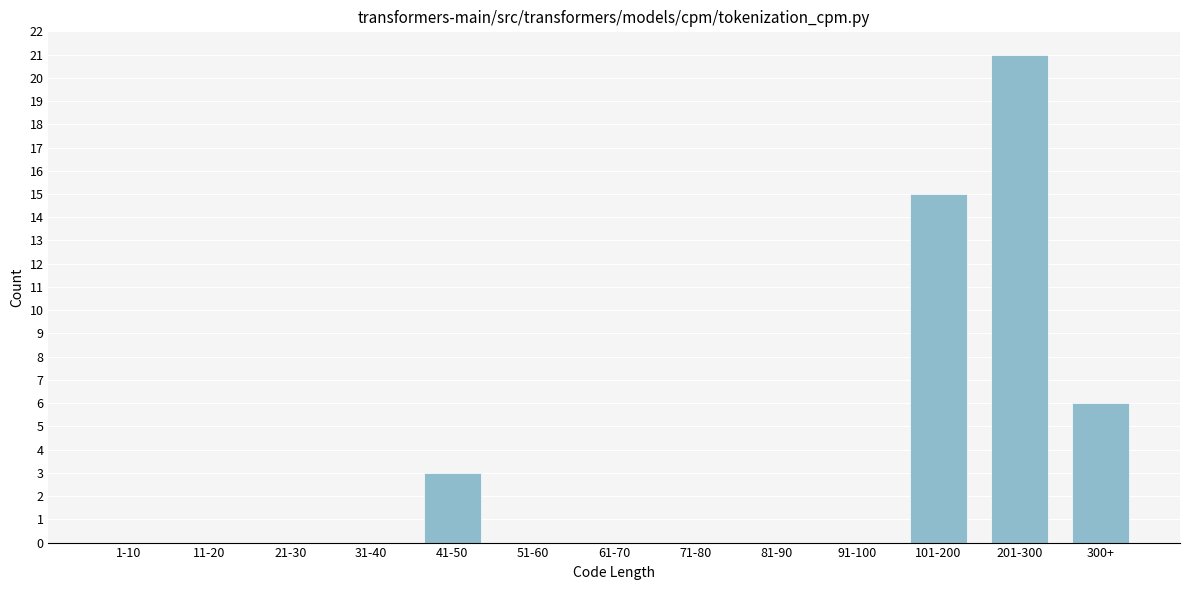

Reading left to right, list all the values displayed in this chart.

1-10=0	11-20=0	21-30=0	31-40=0	41-50=3	51-60=0	61-70=0	71-80=0	81-90=0	91-100=0	101-200=15	201-300=21	300+=6